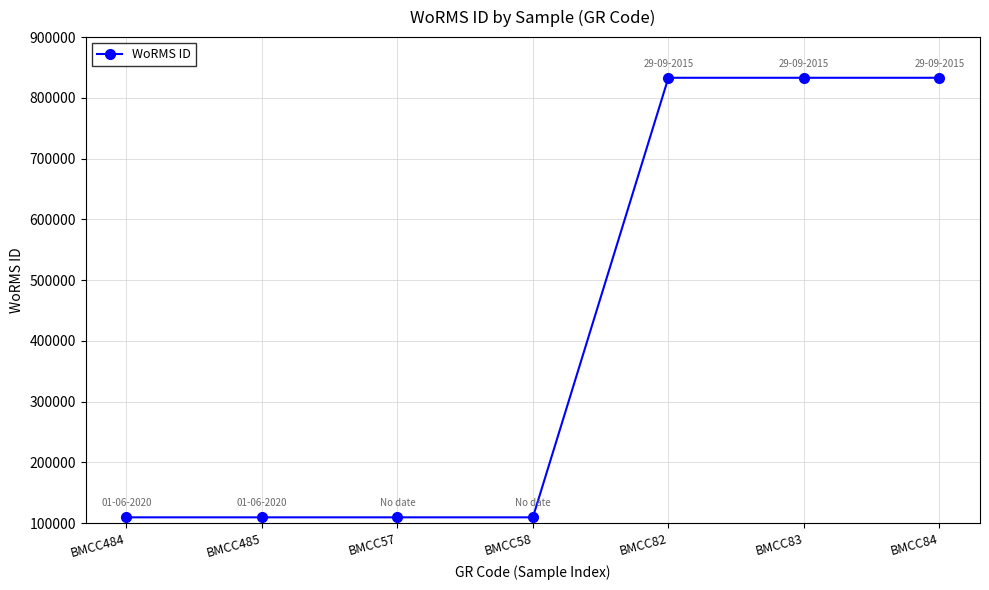

What is the difference between the maximum and minimum values?

723582